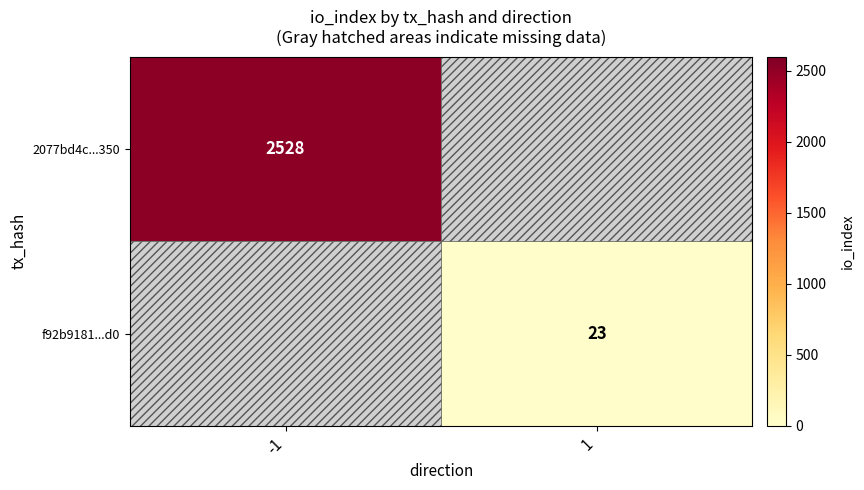

Is the value of 2077bd4c...350 at -1 greater than the value of f92b9181...d0 at 1?

Yes